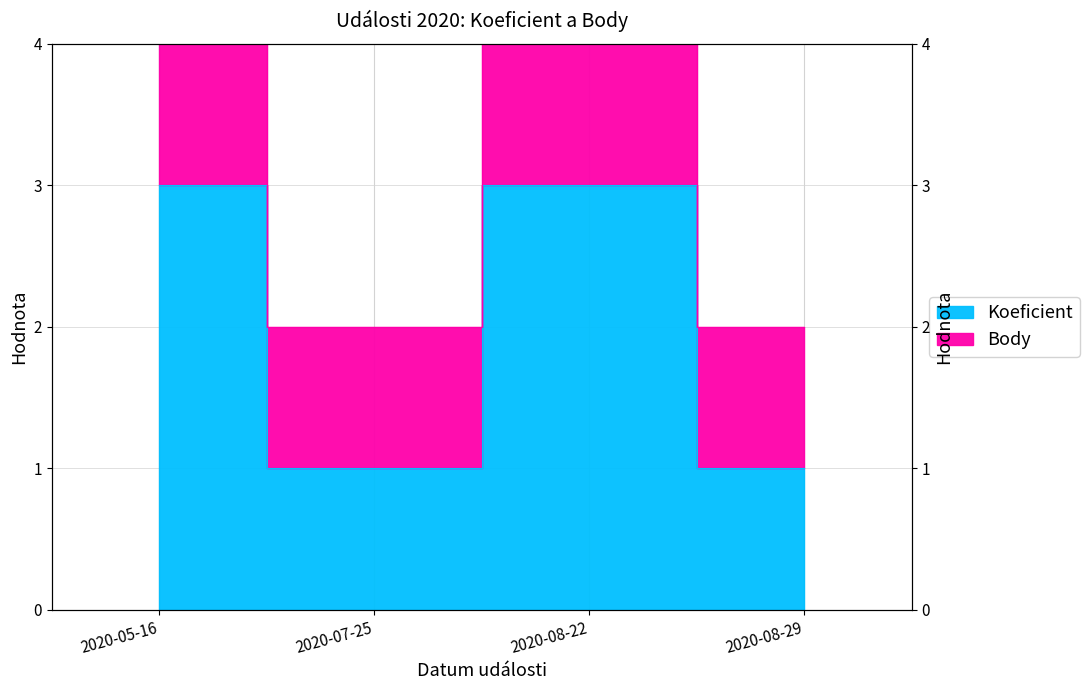

True or false: Koeficient and Body intersect in this chart.

False